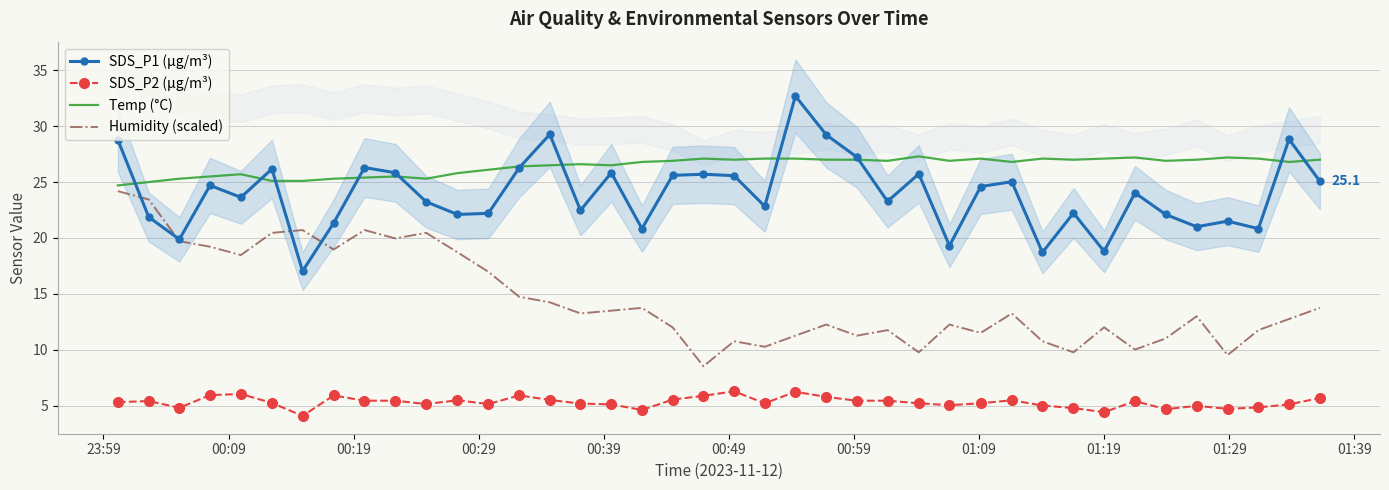

True or false: SDS_P2 (µg/m³) and Humidity (scaled) cross at least once.

False